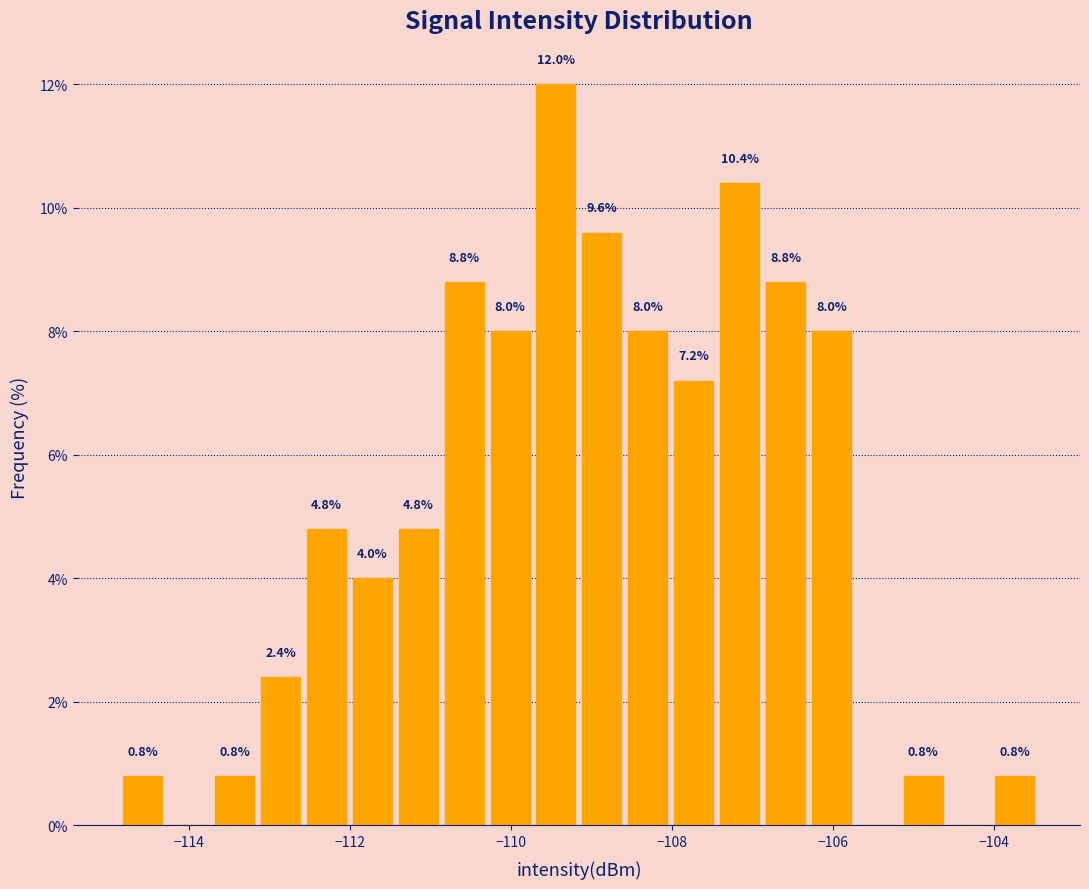

Read against the x-axis, roughly where is the centre of the tallest bar?

-109.4